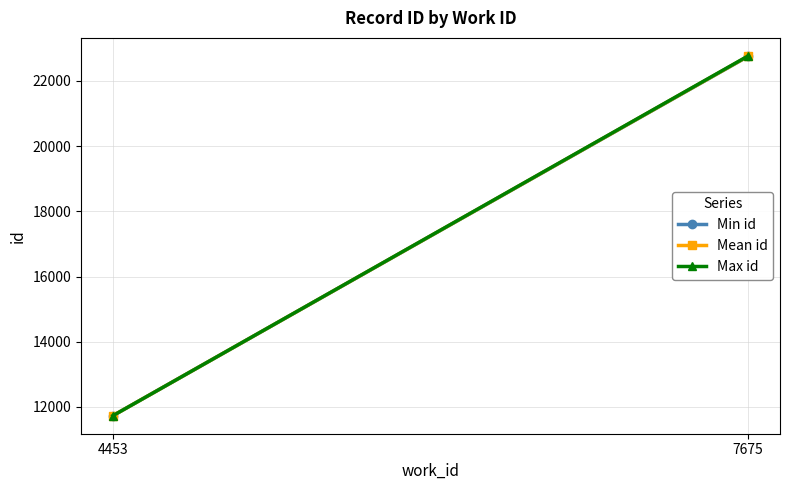

Which label corresponds to the smallest value in the chart?

4453